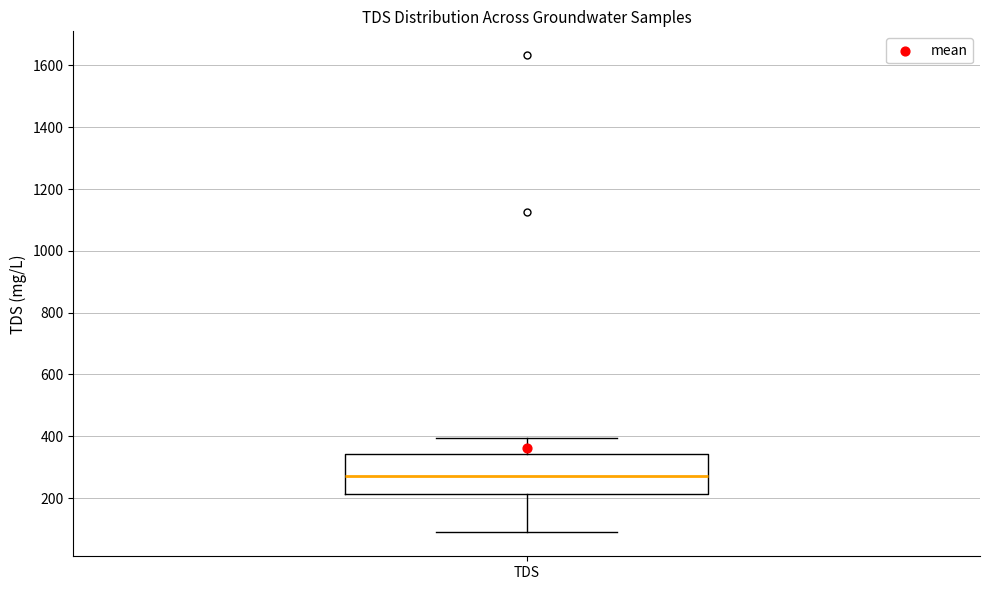

Where does the lower whisker of the box for TDS end on the y-axis? The values are not printed on the chart, so give them approximately, as read against the axis.

80